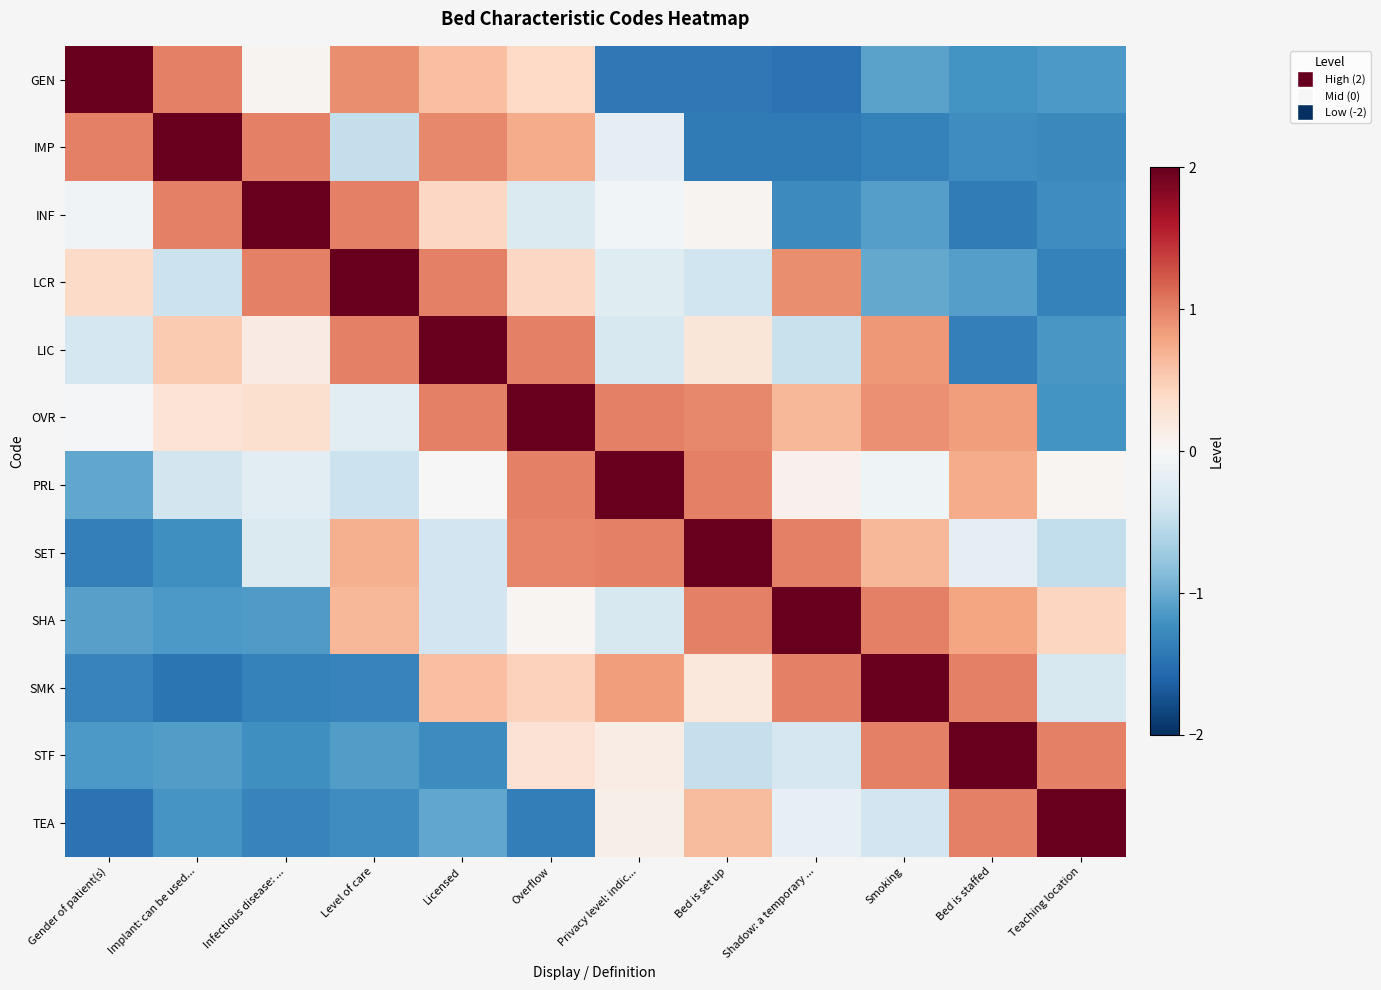

Rank the series at Implant: can be used... from lowest to highest value.

SMK, SET, TEA, SHA, STF, LCR, PRL, OVR, LIC, GEN, INF, IMP